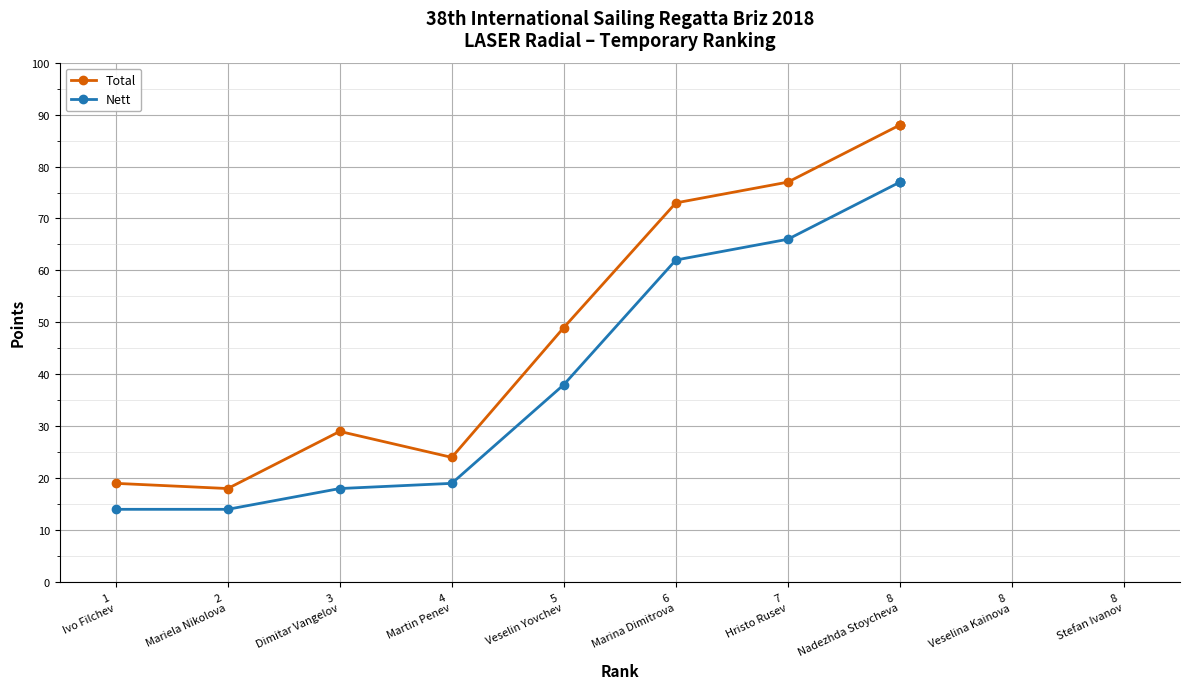

What is the difference between the highest and lowest values at 3
Dimitar Vangelov?

11